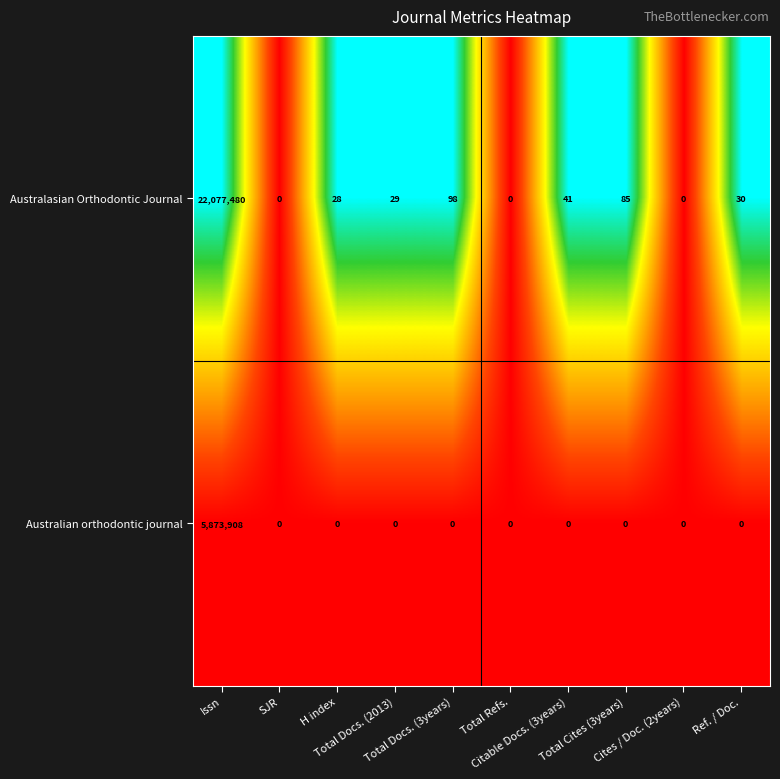

How many series are shown in this chart?

2